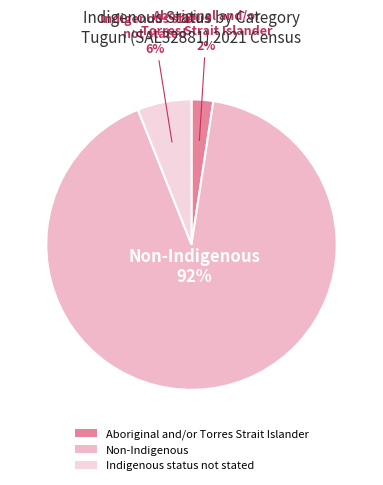

What is the ratio of the value at Indigenous status not stated to the value at Non-Indigenous?

0.1